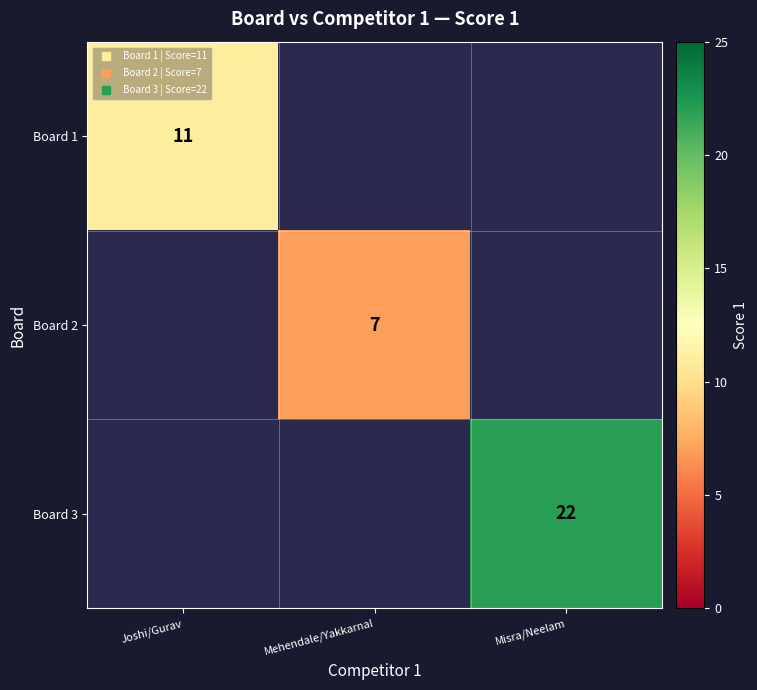

At how many categories does at least one series exceed 21?

1